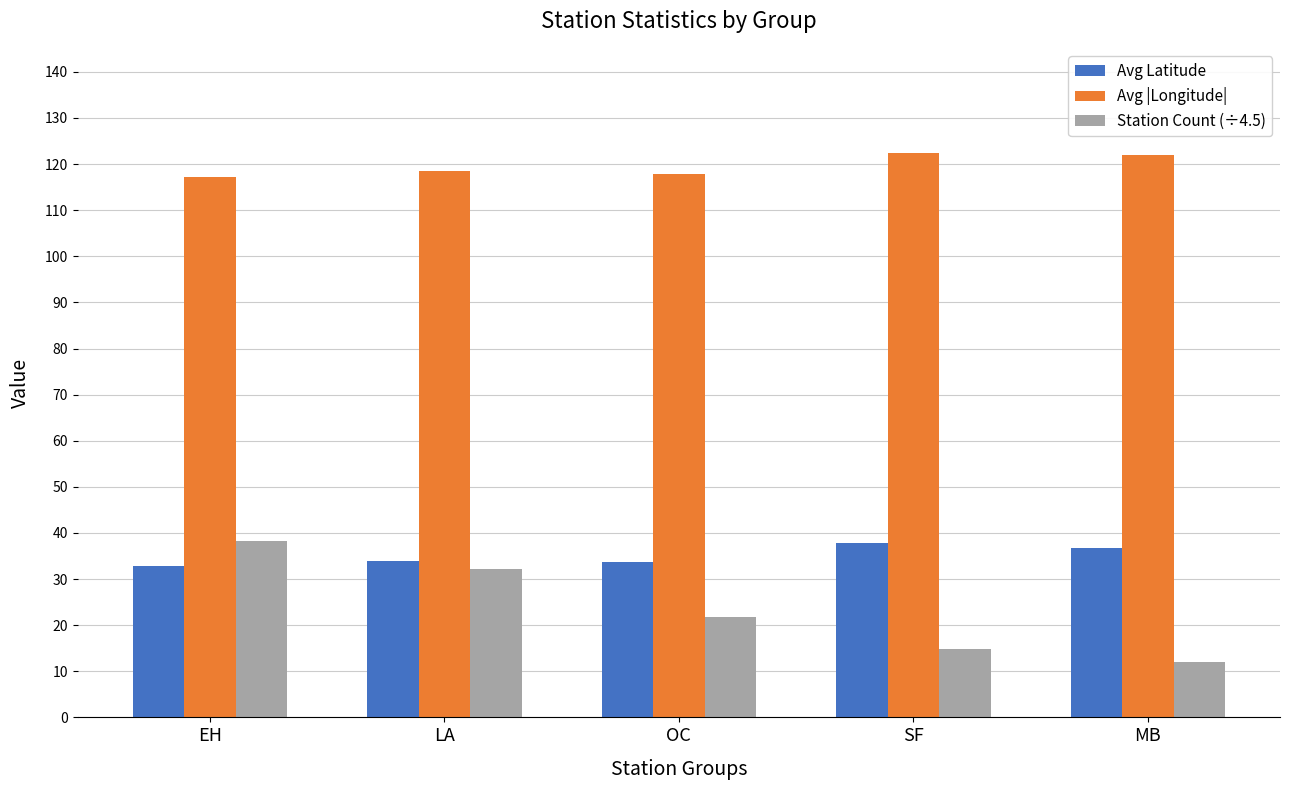

What is the approximate value of Station Count (÷4.5) at LA?

32.2